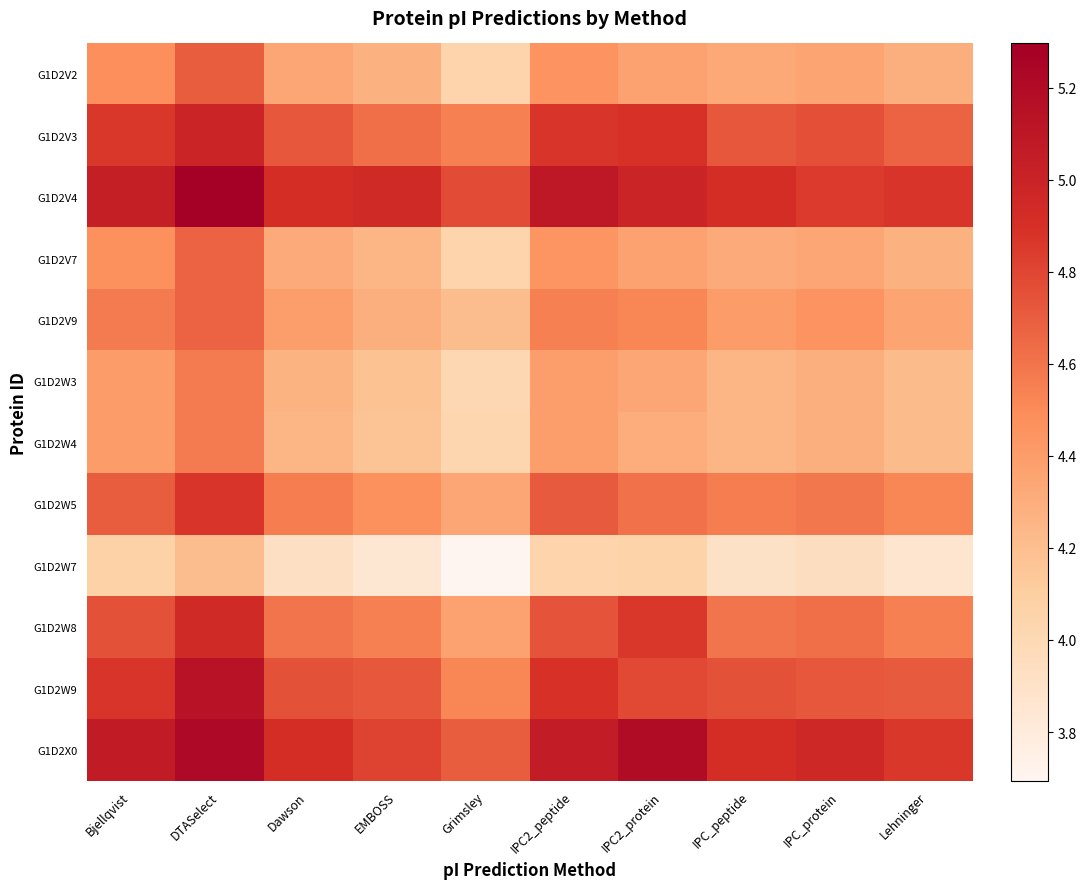

Between Grimsley and DTASelect, which is larger?

DTASelect